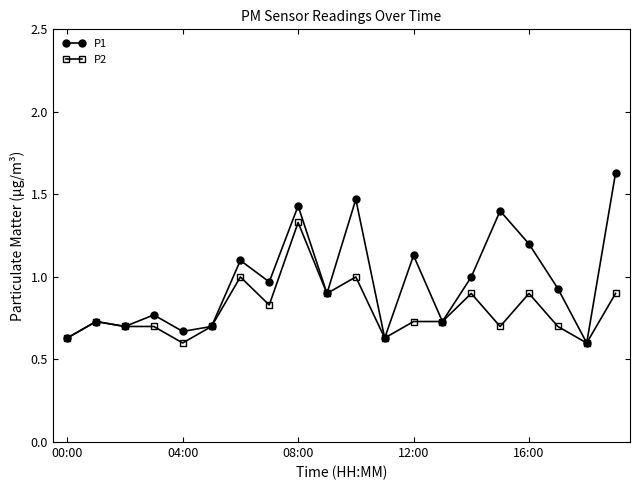

Which series has the widest spread of values?

P1